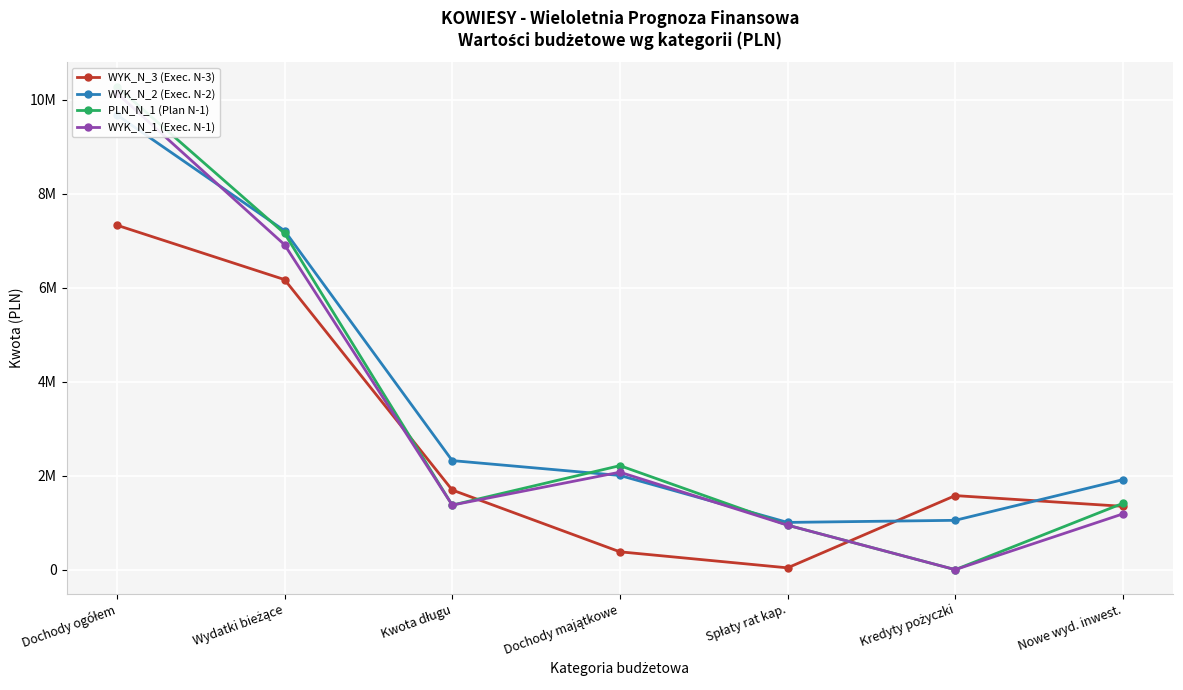

Which category has the lowest value across all series?

Kredyty pożyczki